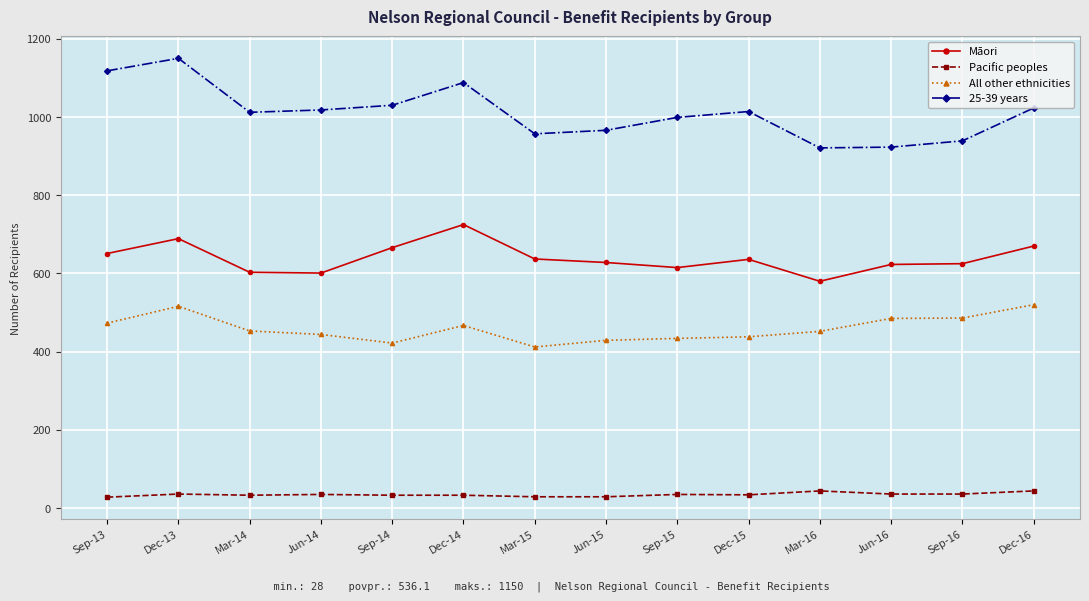

Count the number of categories in the chart.

14